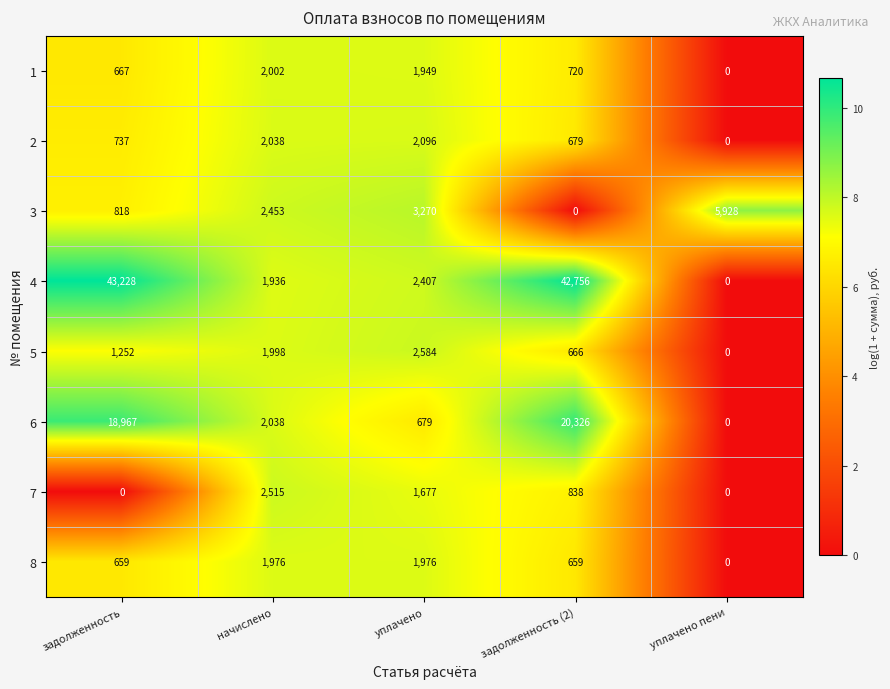

What is the difference between the maximum and second lowest values in the 6 series?

19647